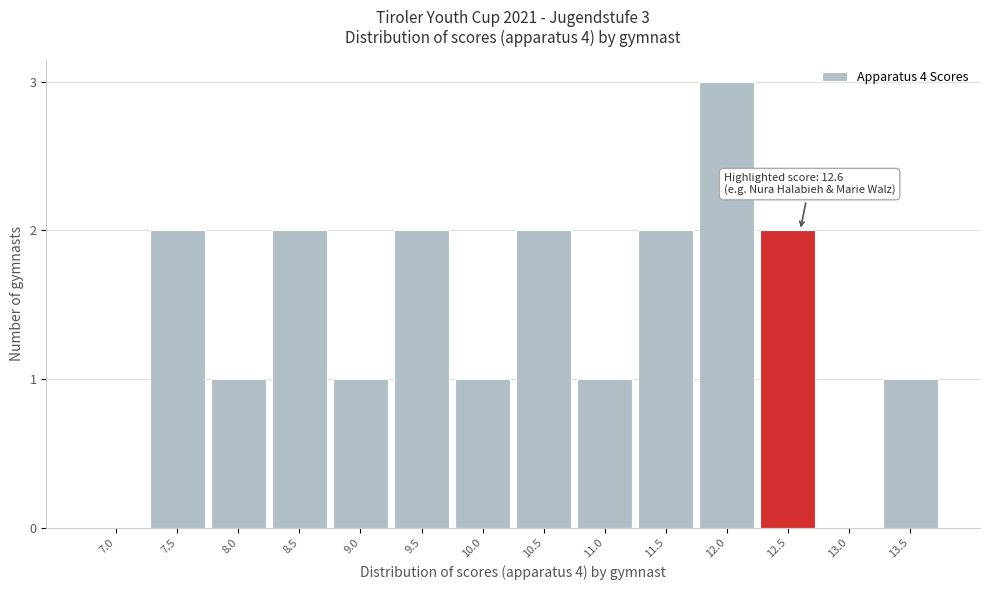

Reading right to left, list all the values displayed in this chart.

13.5=1	13.0=0	12.5=2	12.0=3	11.5=2	11.0=1	10.5=2	10.0=1	9.5=2	9.0=1	8.5=2	8.0=1	7.5=2	7.0=0